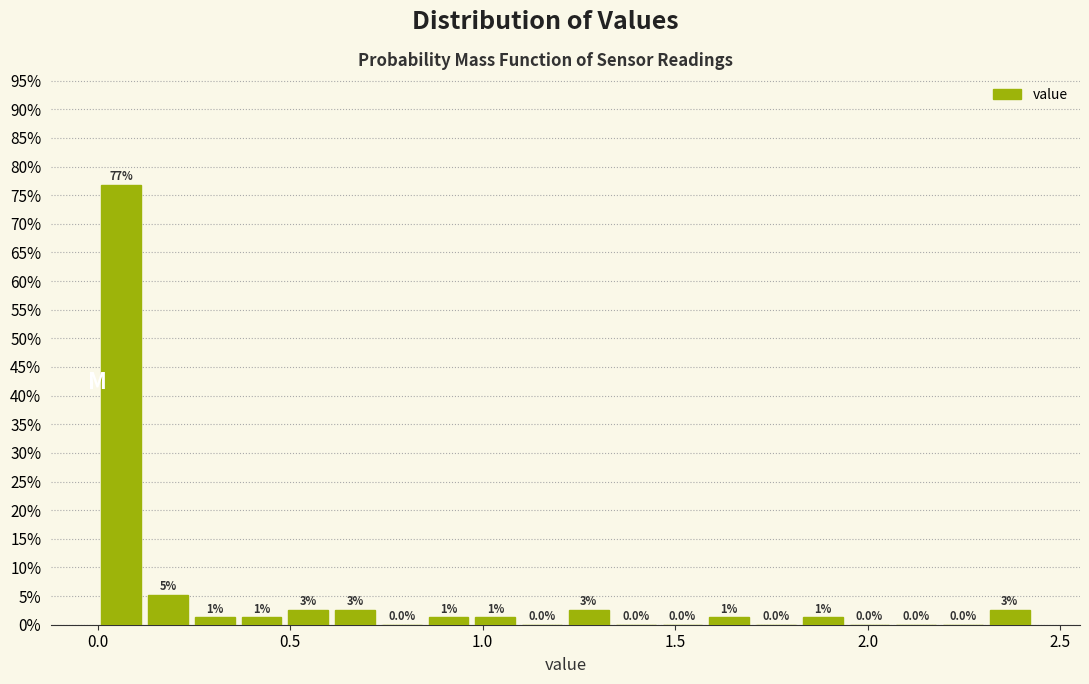

Read against the x-axis, roughly where is the centre of the tallest bar?

0.05